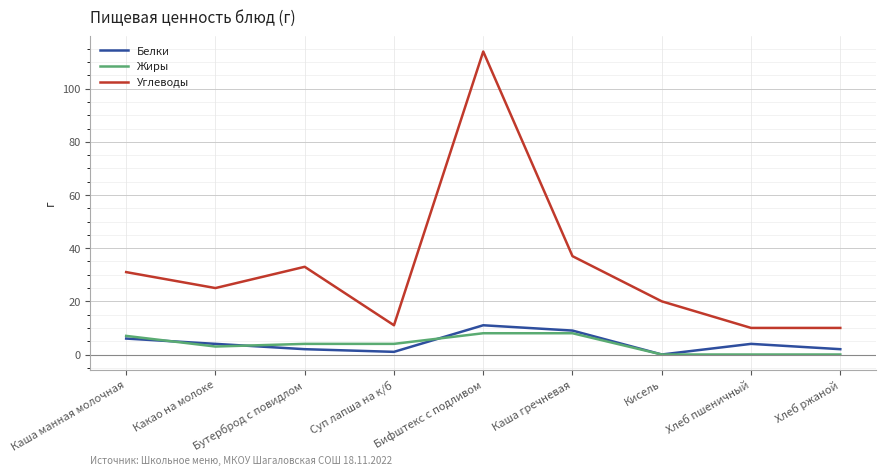

What is the sum of the Жиры values at Бифштекс с подливом and Хлеб ржаной?

8